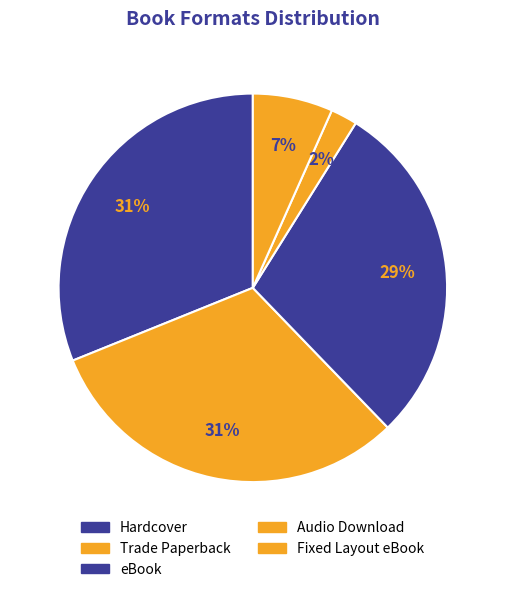

How many slices are in this pie chart?

5